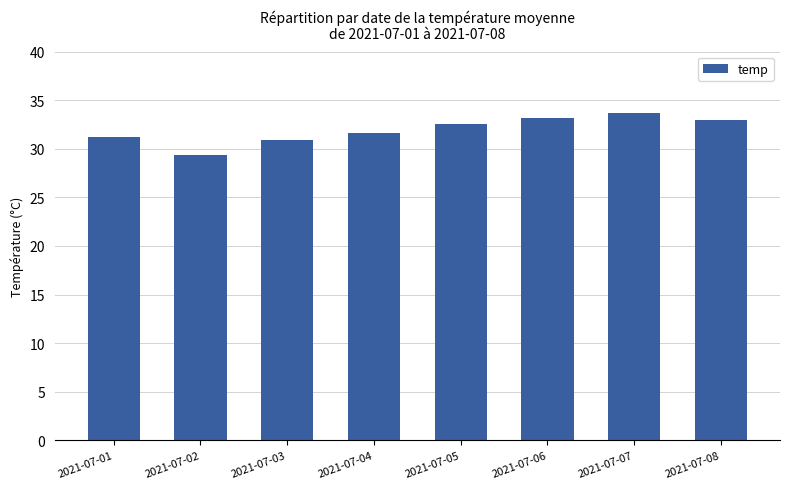

What is the ratio of the value at 2021-07-02 to the value at 2021-07-08?

0.9